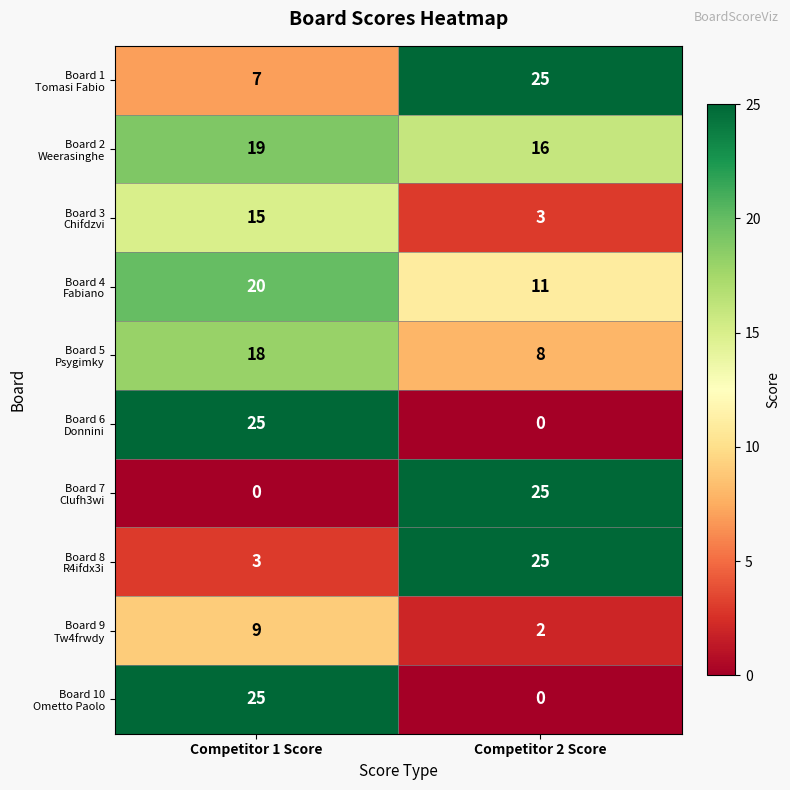

What is the spread (max minus min) of values at Competitor 2 Score?

25